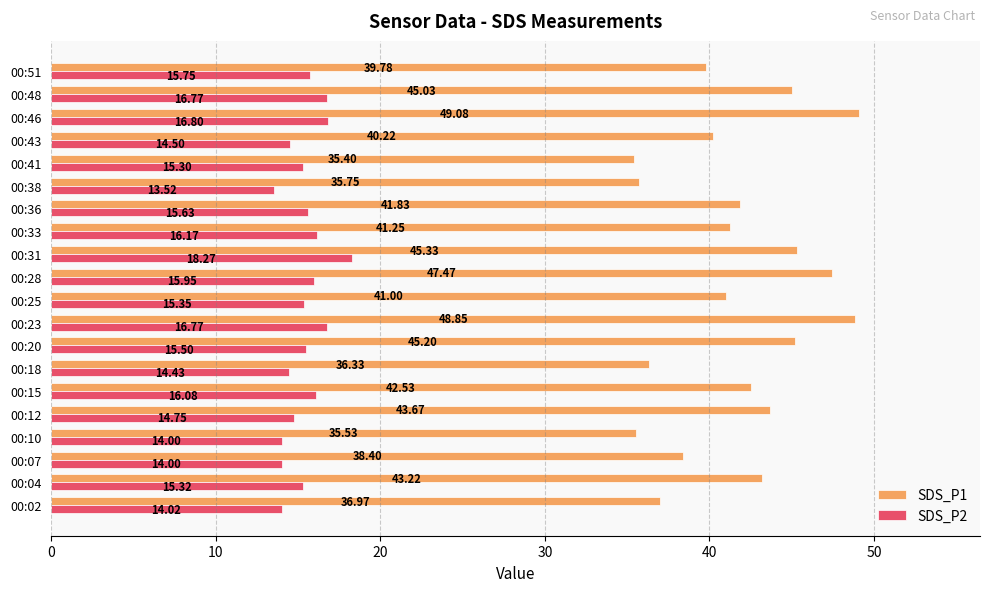

What is the spread (max minus min) of values at 00:10?

21.5